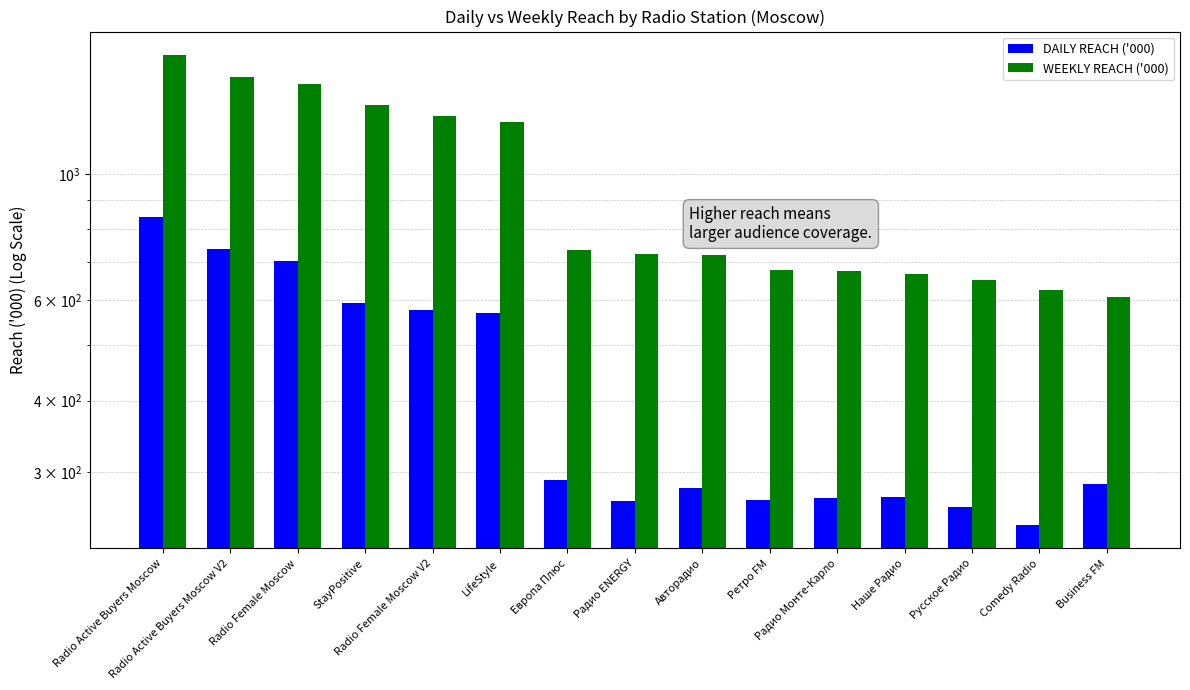

Is it true that WEEKLY REACH ('000) equals 650.9 at Русское Радио?

True